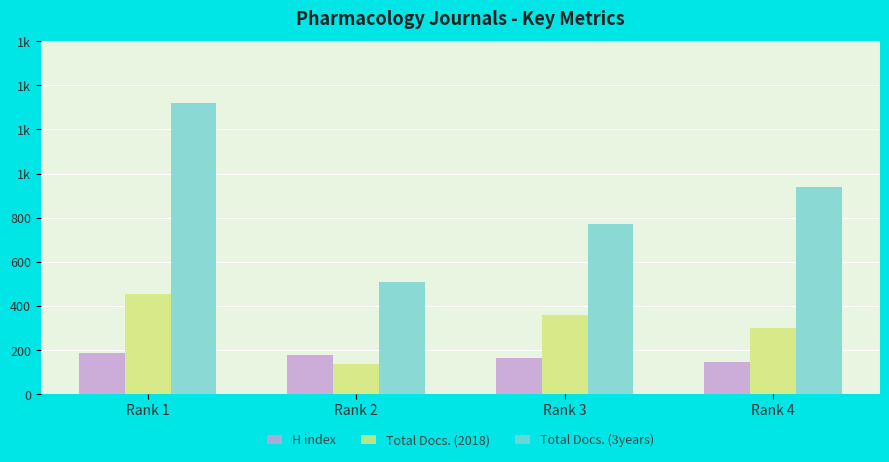

What are all the series names shown in the legend?

H index, Total Docs. (2018), Total Docs. (3years)